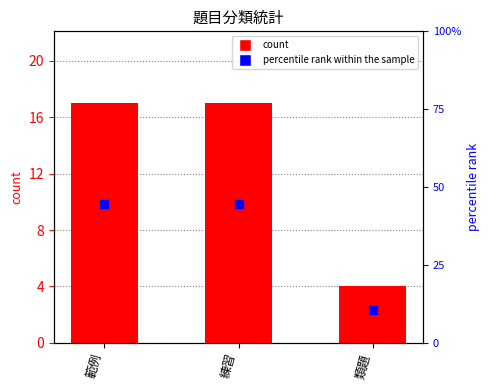

Which series contains the highest Y value?

percentile rank within the sample